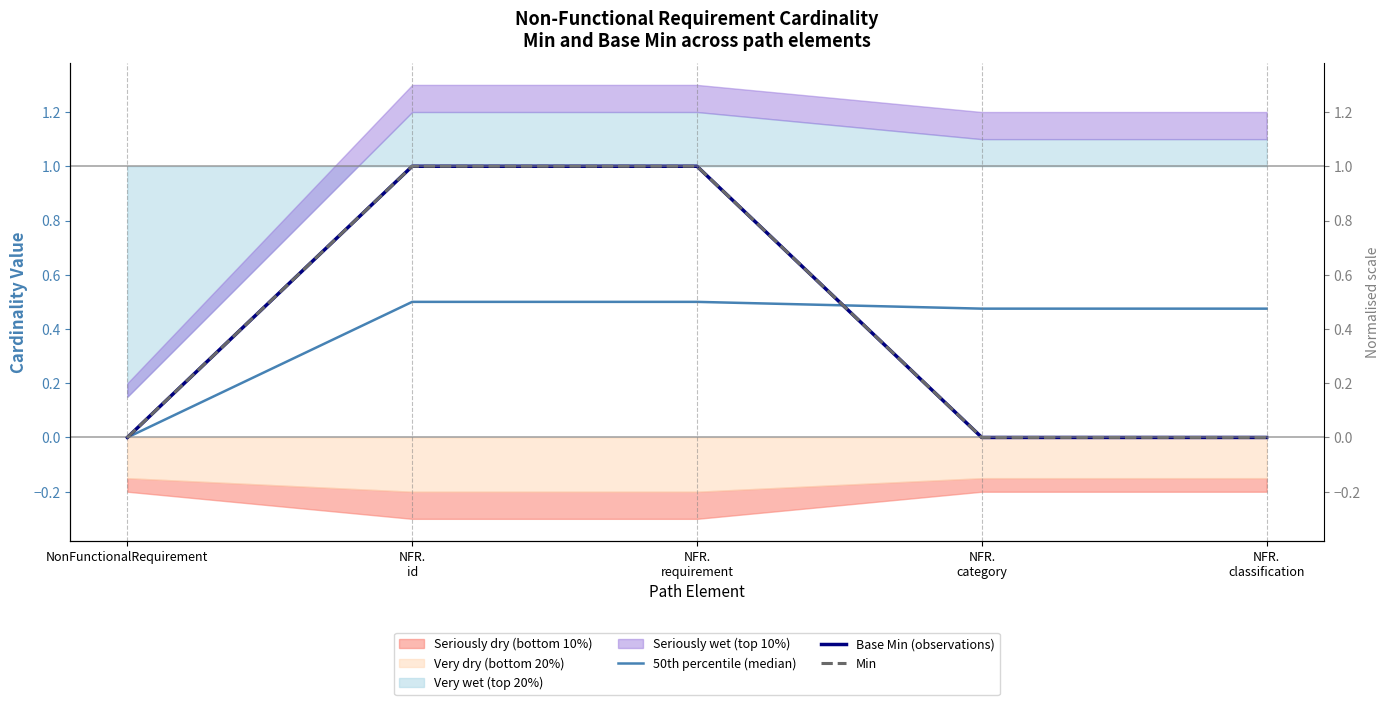

What is the average value of the Base Min (observations) series?

0.4